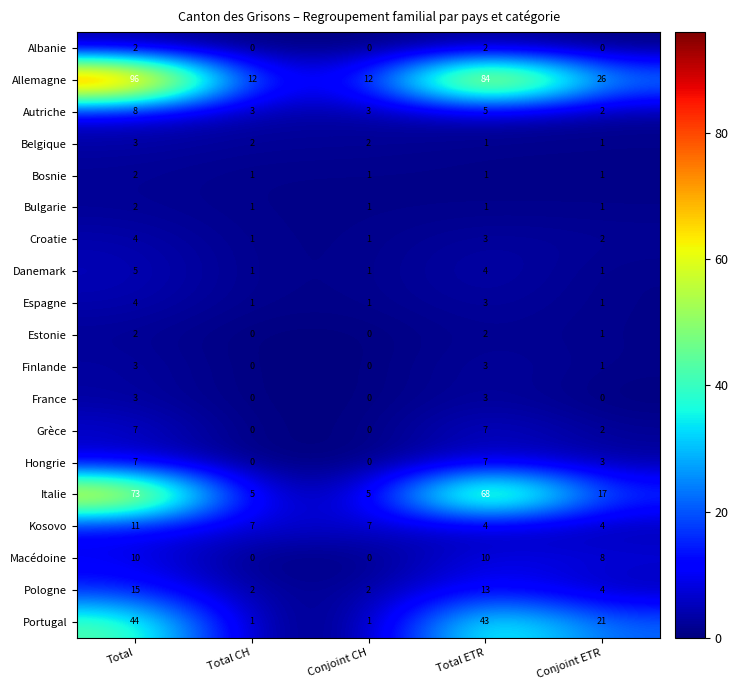

At which category is the sum across all series the highest?

Total